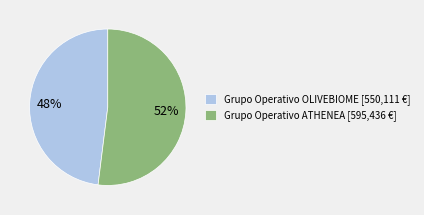

Count the number of slices in the pie.

2